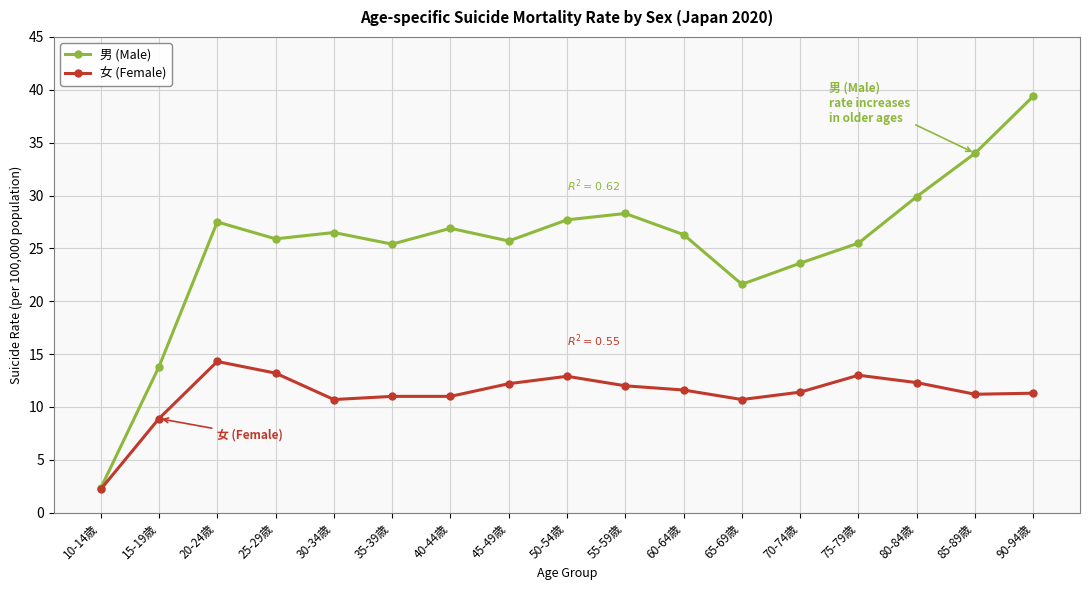

What is the minimum value shown in the chart?

2.2